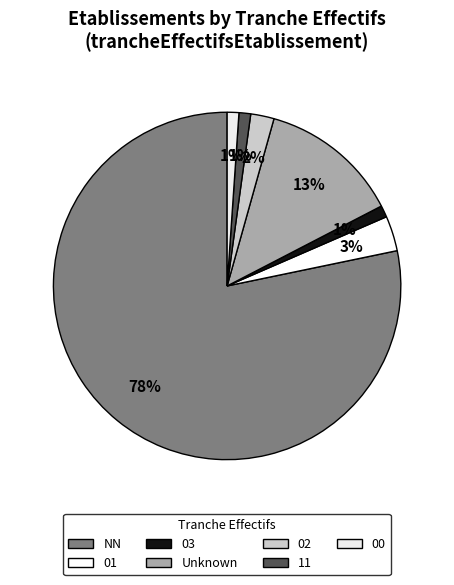

To the nearest percent, what is the average slice percentage?

14%